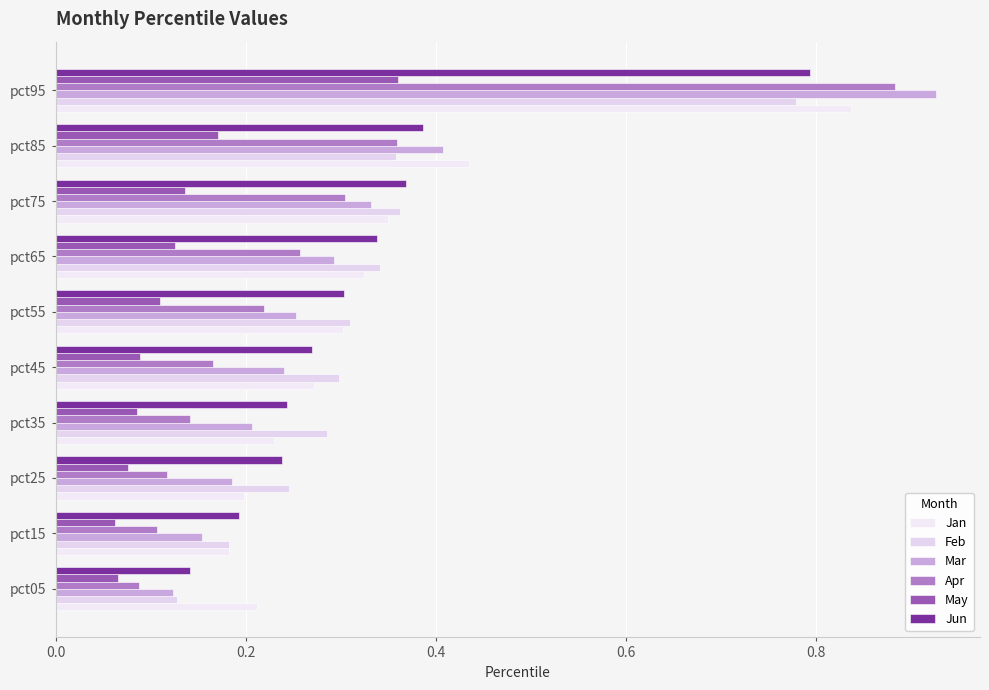

How many series are shown in this chart?

6